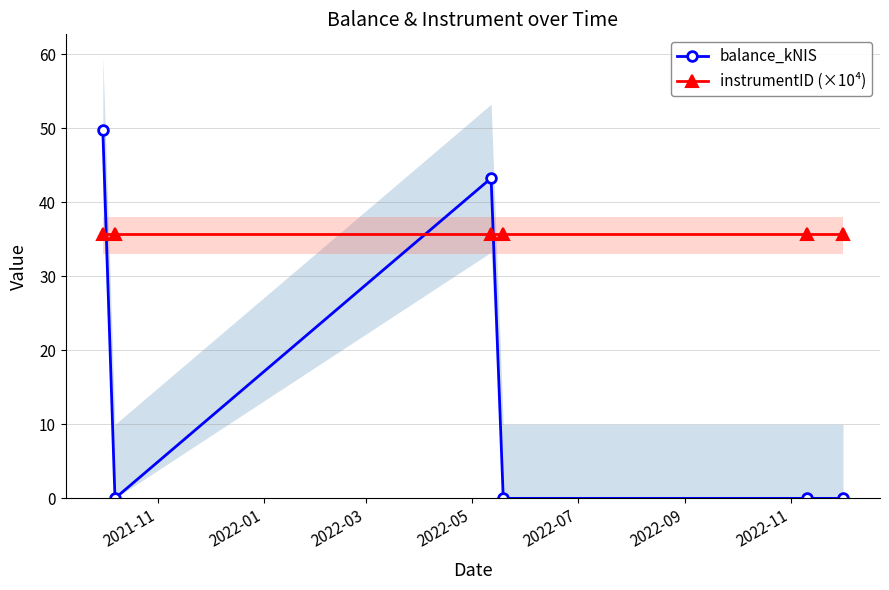

What is the sum of all balance_kNIS values?

93.0